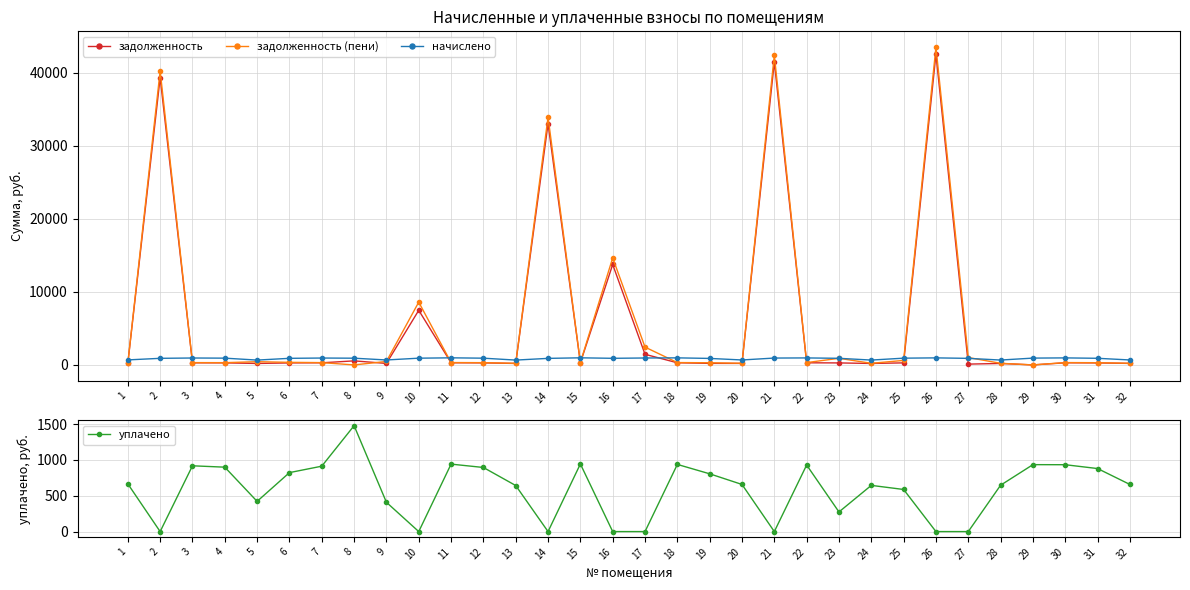

What is the average value of the задолженность (пени) series?

6070.9